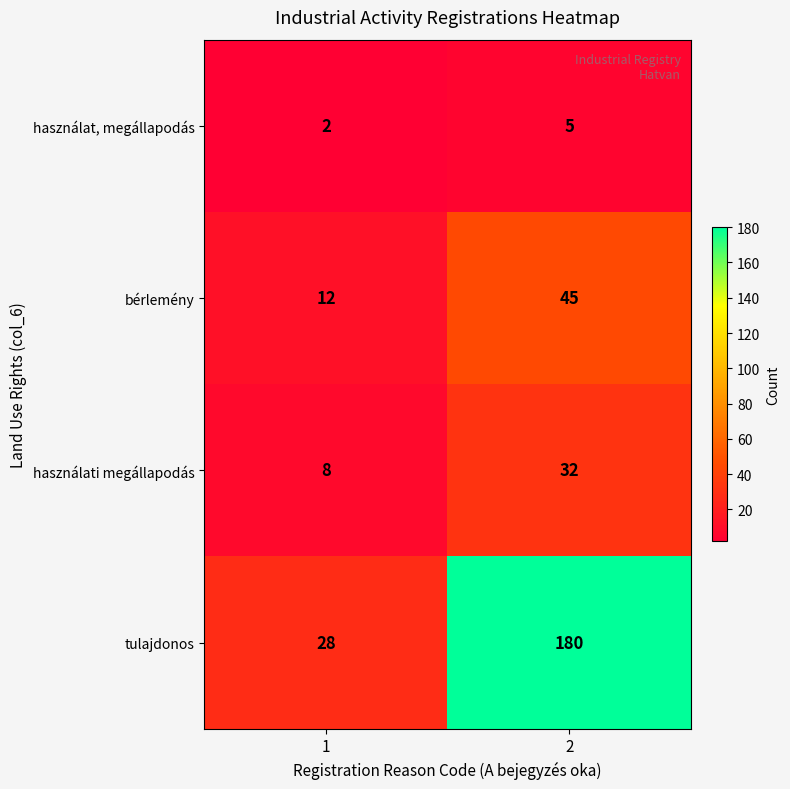

Which series changed the most between 1 and 2?

tulajdonos